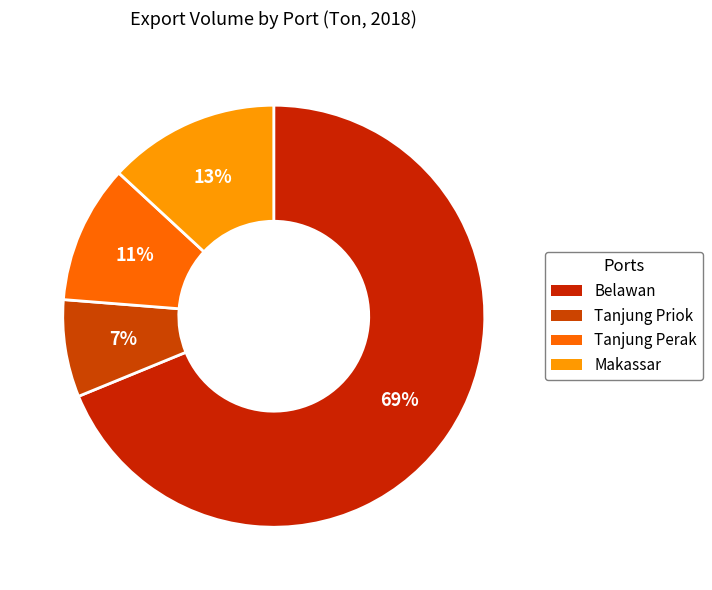

What percentage is the Tanjung Priok slice, to the nearest percent?

7%